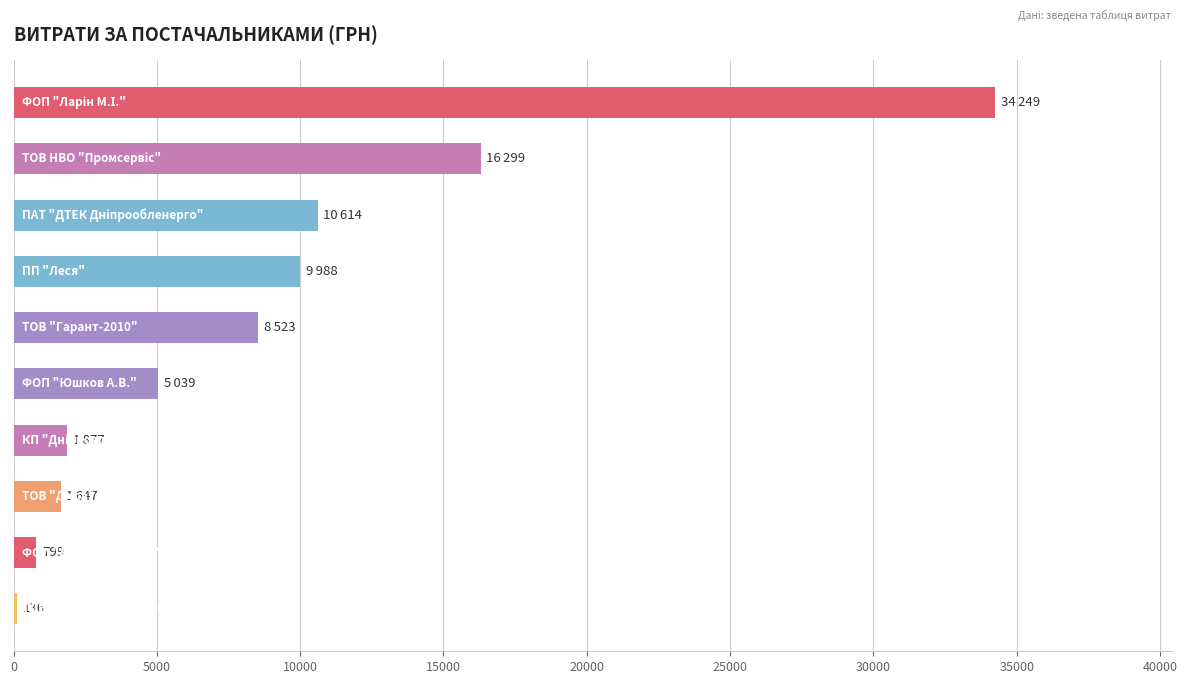

What is the average value?

8917.0